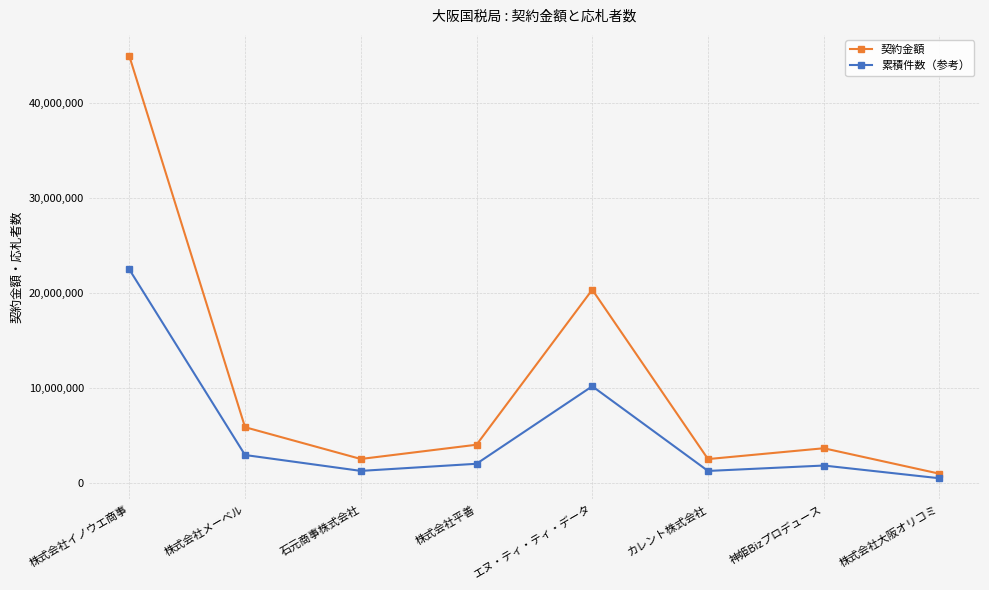

At how many categories does at least one series exceed 35398337?

1